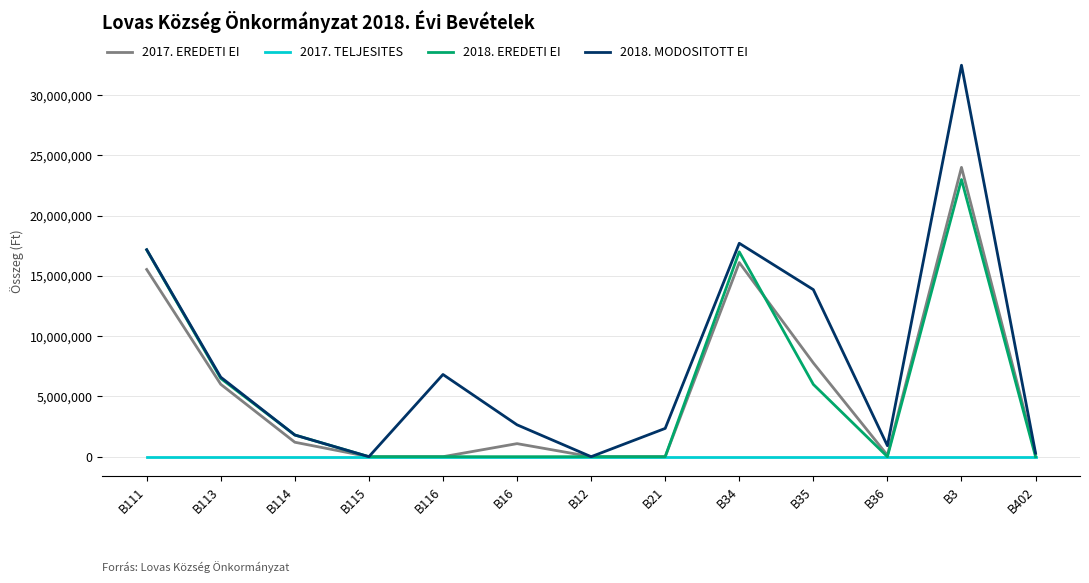

Which series has the largest range (max minus min)?

2018. MODOSITOTT EI